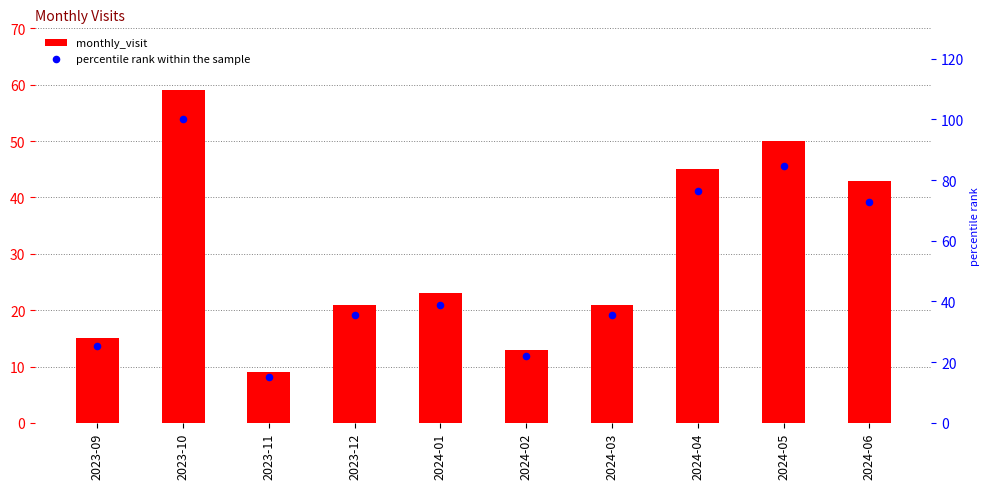

What are all the series names shown in the legend?

monthly_visit, percentile rank within the sample